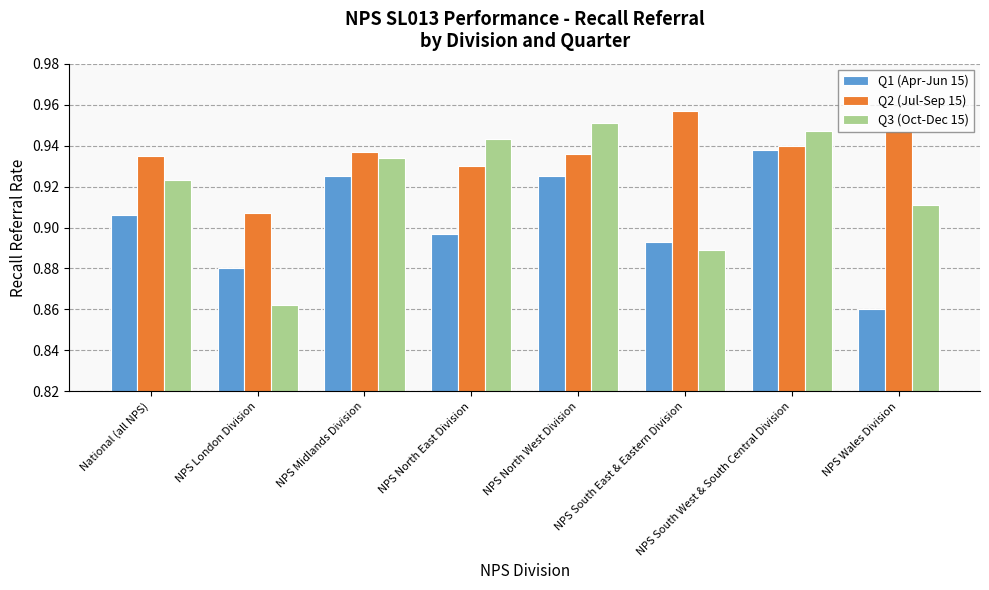

How many bars are there in total?

24